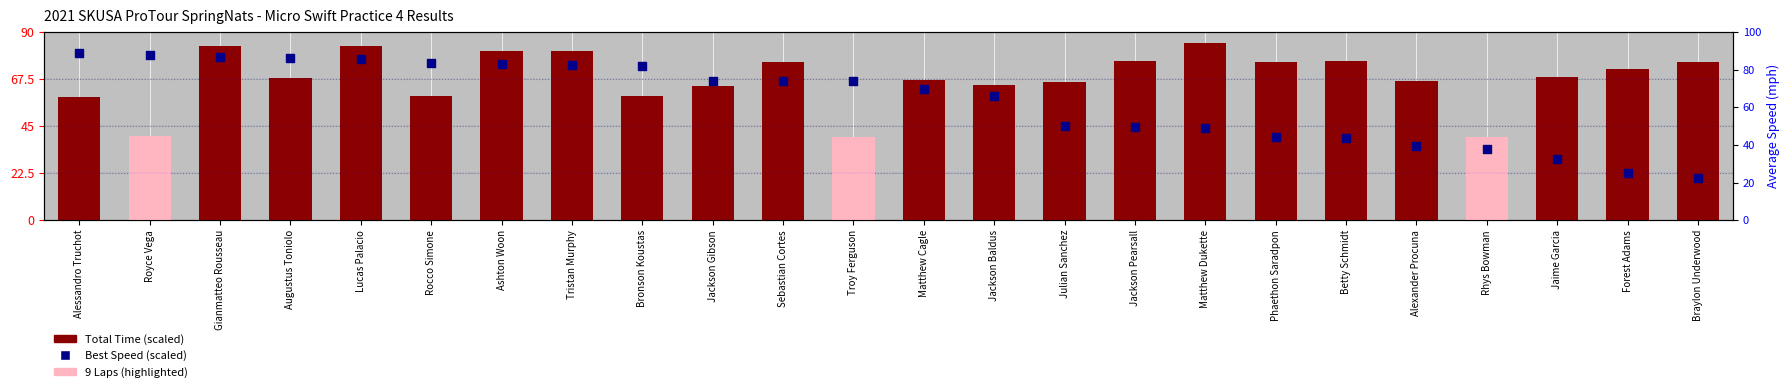

Is the value of Total Time (scaled) at Augustus Toniolo greater than the value of Best Speed (scaled) at Ashton Woon?

No